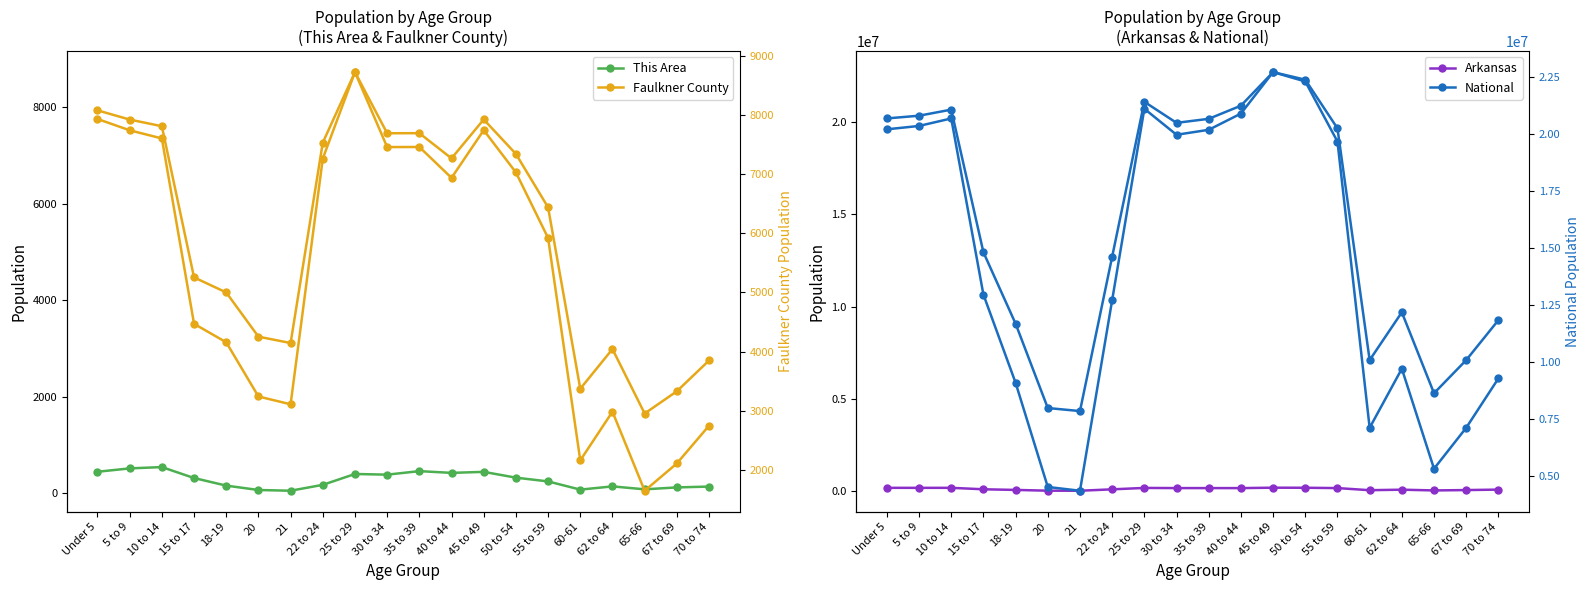

The value of Faulkner County at 70 to 74 is 1401. True or false?

False